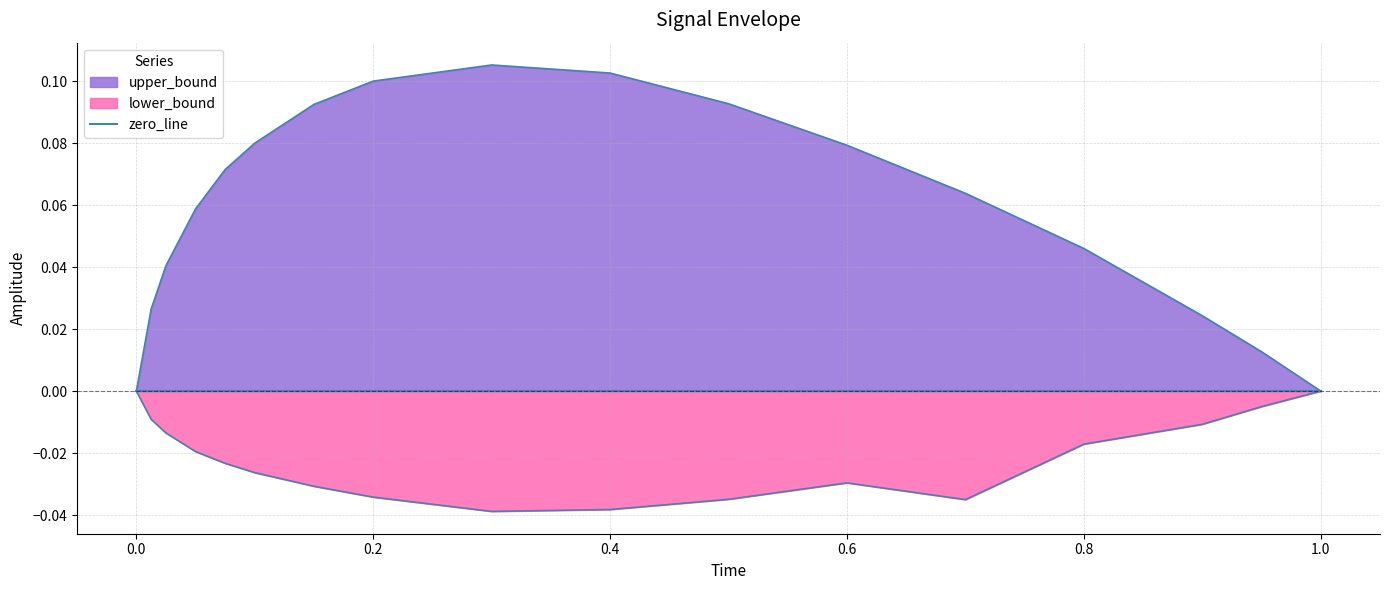

True or false: upper_bound and lower_bound cross at least once.

False